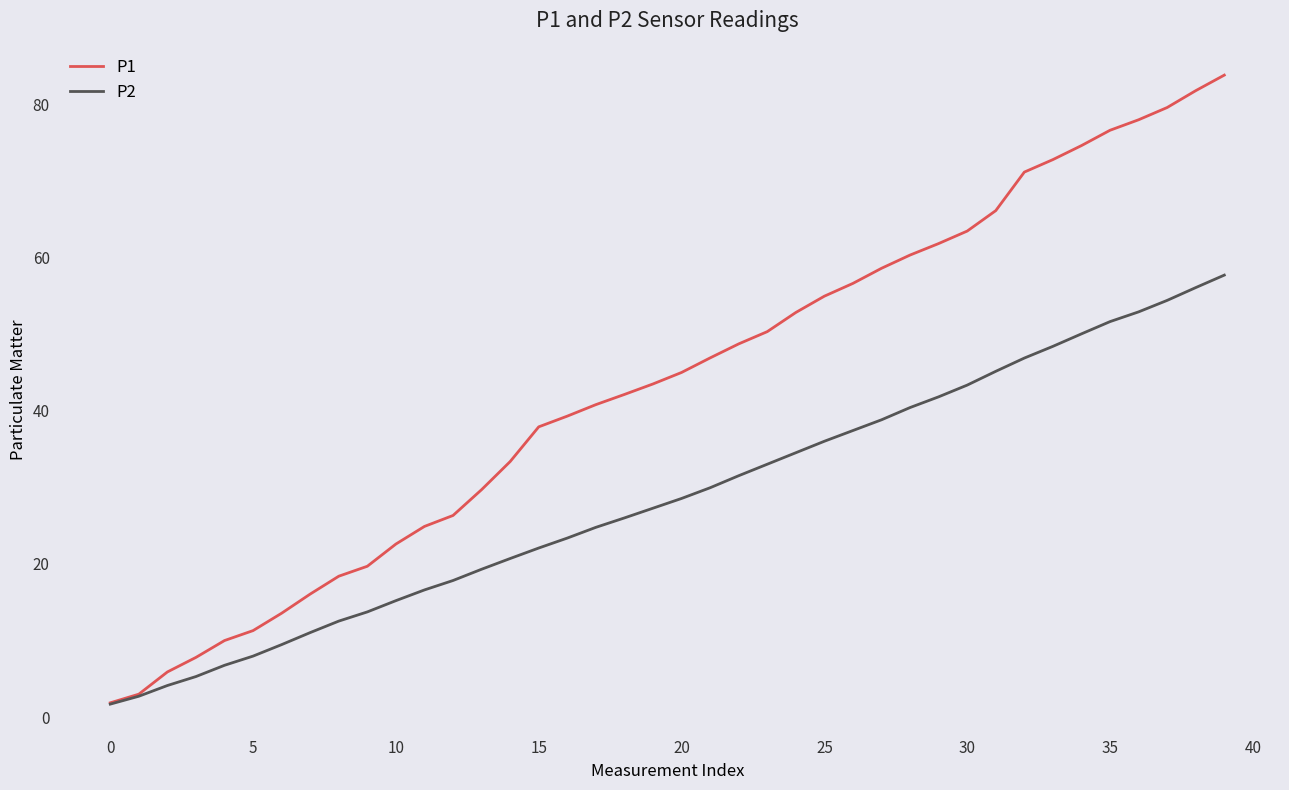

What are all the series names shown in the legend?

P1, P2